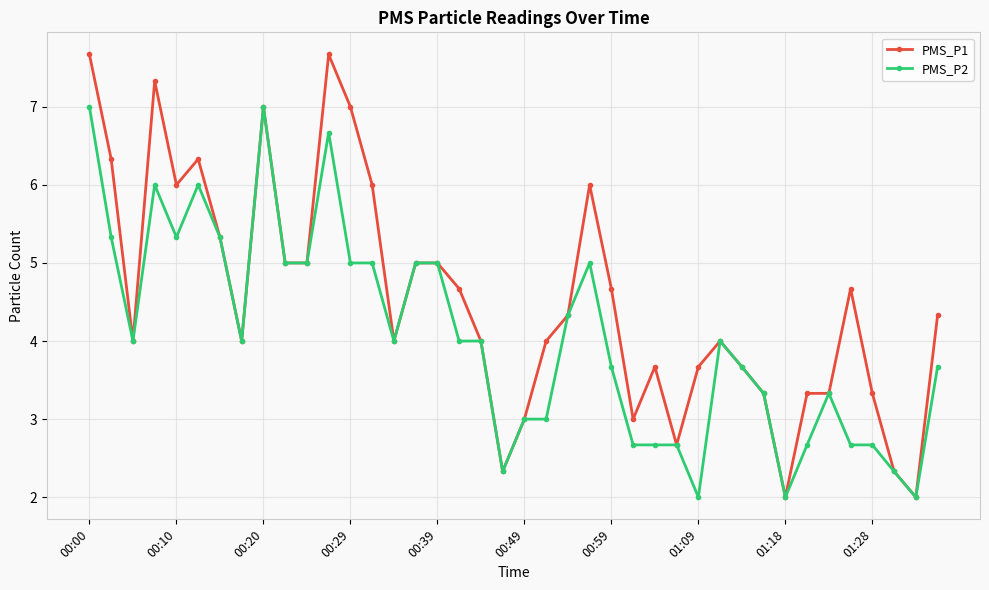

Which series has the largest total across all categories?

PMS_P1